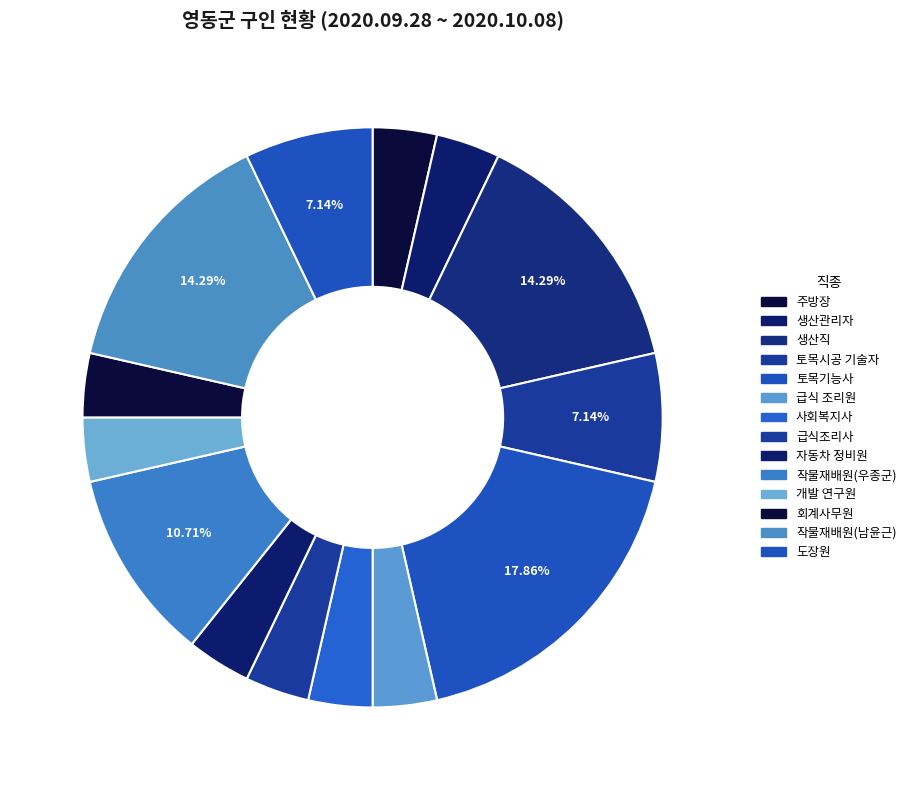

How many segments does this pie chart have?

14